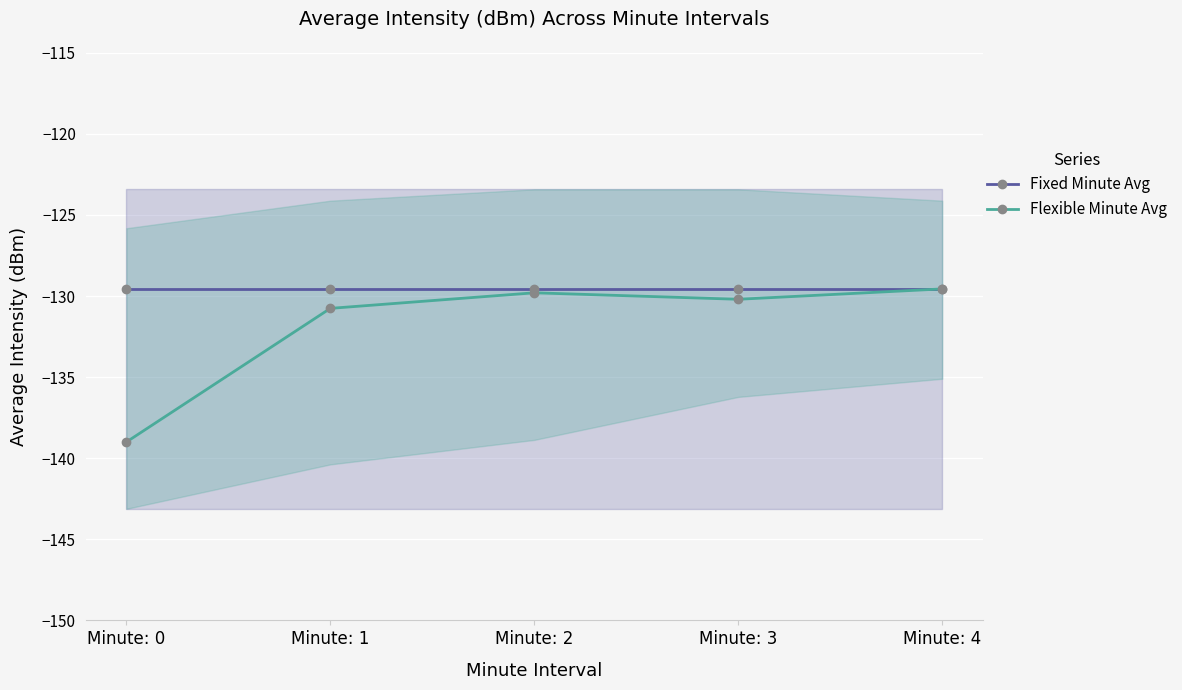

Which has a higher value, Minute: 0 or Minute: 1?

Minute: 0